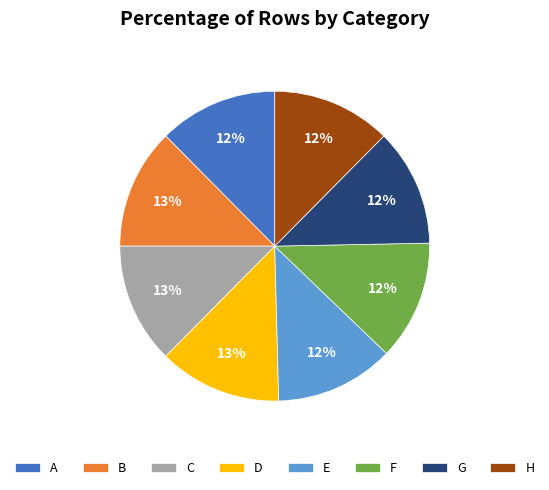

True or false: C accounts for 23% of the total.

False